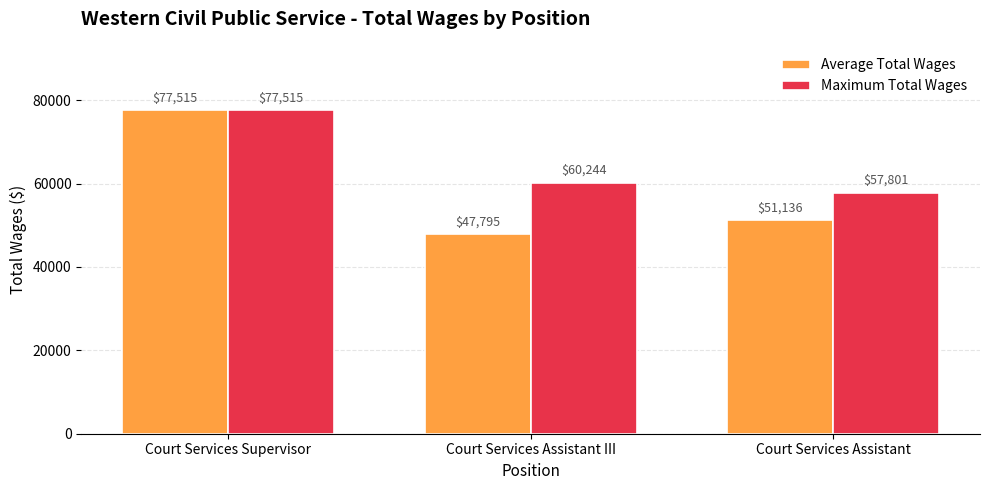

What position from the right is Court Services Supervisor?

3